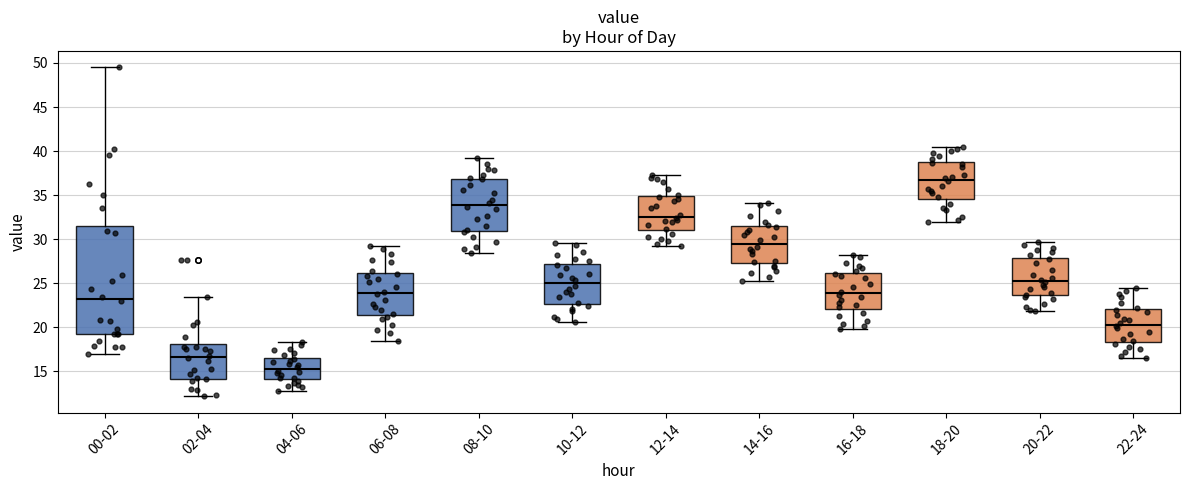

Reading left to right, transcribe this box plot: for each box, give where its median line is, the range the box spans, and where its two whiskers end, as read against the y-axis. The values are not printed on the chart, so give them approximately, as read against the axis.

00-02: median 23.0, box 19.0 to 31.5, whiskers 17.0 to 49.5
02-04: median 16.5, box 14.0 to 18.0, whiskers 12.0 to 23.5
04-06: median 15.5, box 14.0 to 16.5, whiskers 13.0 to 18.5
06-08: median 24.0, box 21.5 to 26.0, whiskers 18.5 to 29.0
08-10: median 34.0, box 31.0 to 37.0, whiskers 28.5 to 39.0
10-12: median 25.0, box 22.5 to 27.0, whiskers 20.5 to 29.5
12-14: median 32.5, box 31.0 to 35.0, whiskers 29.0 to 37.5
14-16: median 29.5, box 27.5 to 31.5, whiskers 25.5 to 34.0
16-18: median 24.0, box 22.0 to 26.0, whiskers 20.0 to 28.0
18-20: median 37.0, box 34.5 to 39.0, whiskers 32.0 to 40.5
20-22: median 25.5, box 23.5 to 28.0, whiskers 22.0 to 29.5
22-24: median 20.5, box 18.5 to 22.0, whiskers 16.5 to 24.5